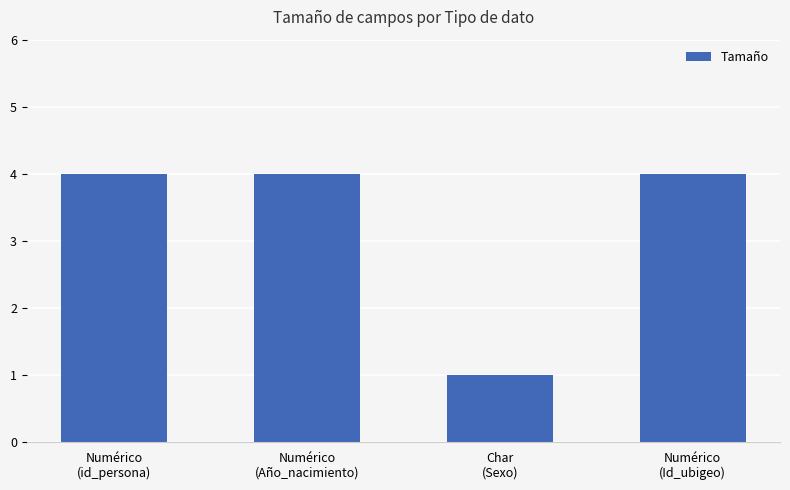

How many bars are there in total?

4